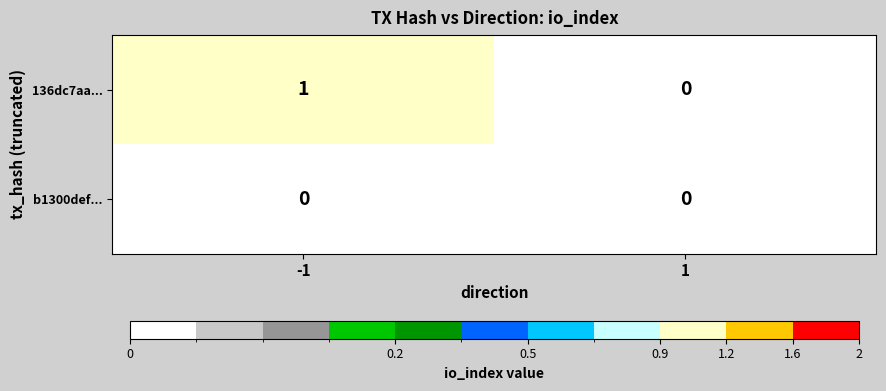

Reading left to right, what are all the values shown in this chart?

136dc7aa...: -1=1	1=0
b1300def...: -1=0	1=0